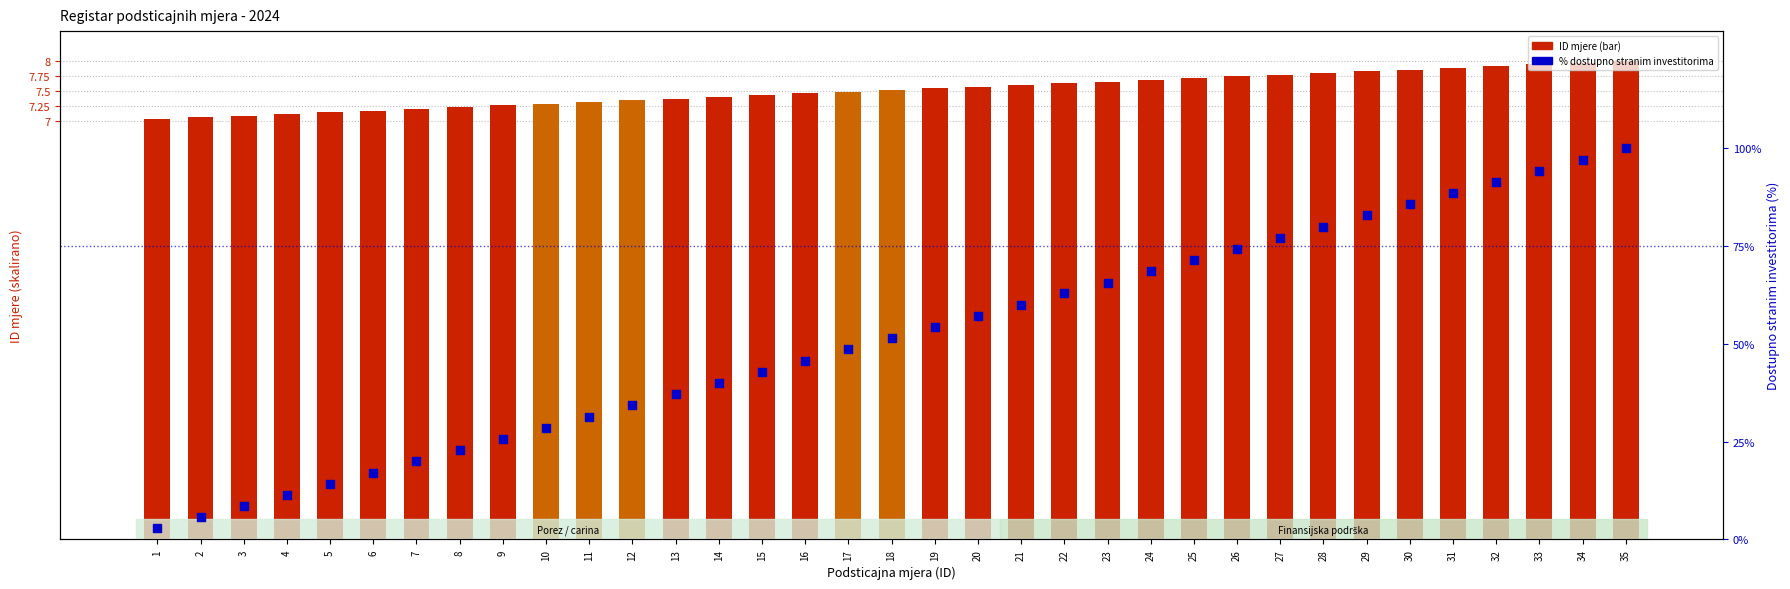

Which series has the largest total across all categories?

Procenat dostupnih stranim investitorima